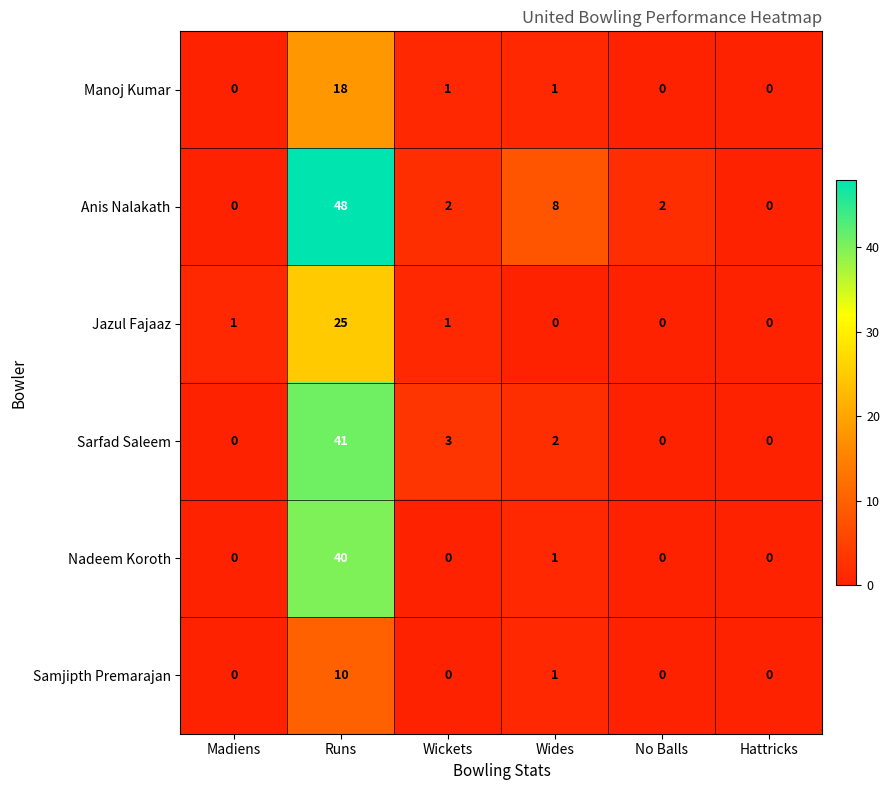

How many values in the Samjipth Premarajan series exceed 0?

2